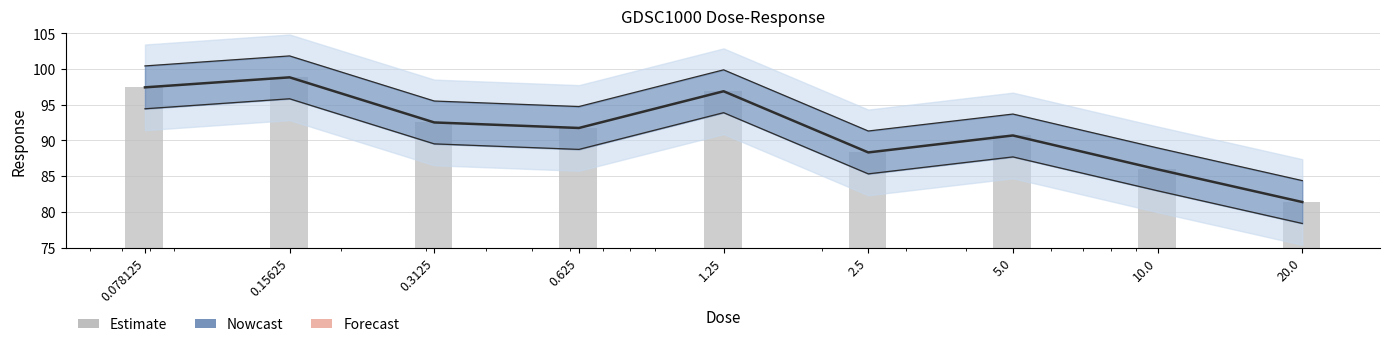

List the labels in order of value, largest first.

0.15625, 0.078125, 1.25, 0.3125, 0.625, 5.0, 2.5, 10.0, 20.0